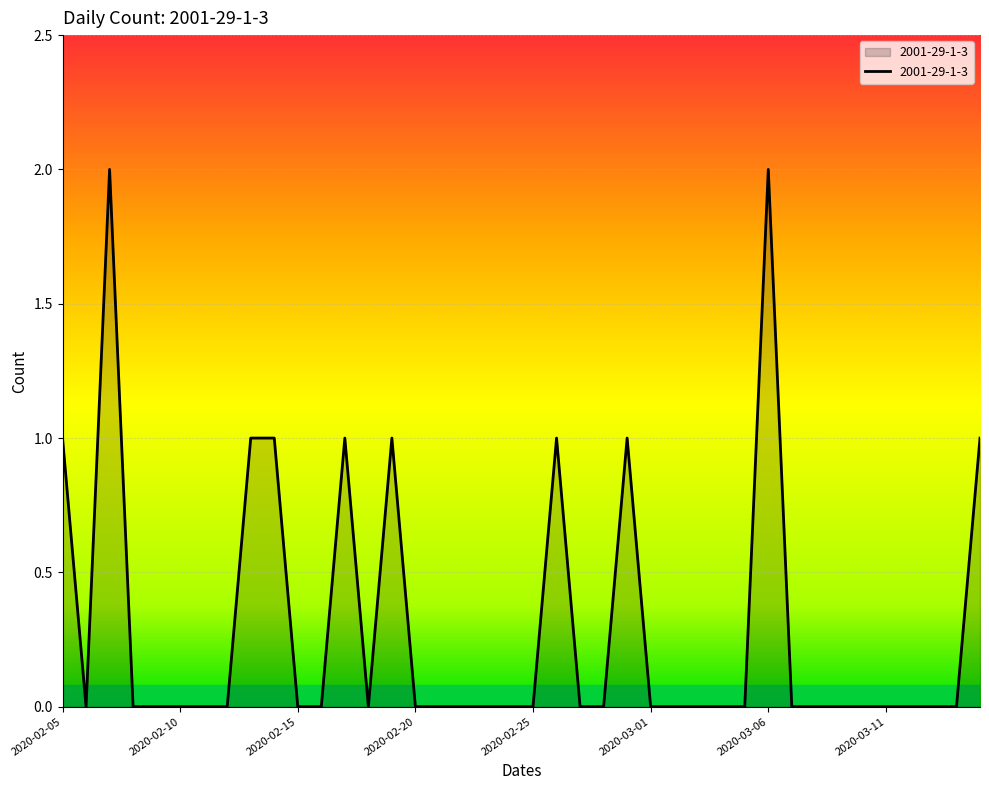

What is the label of the 35th point from the right?

2020-02-10